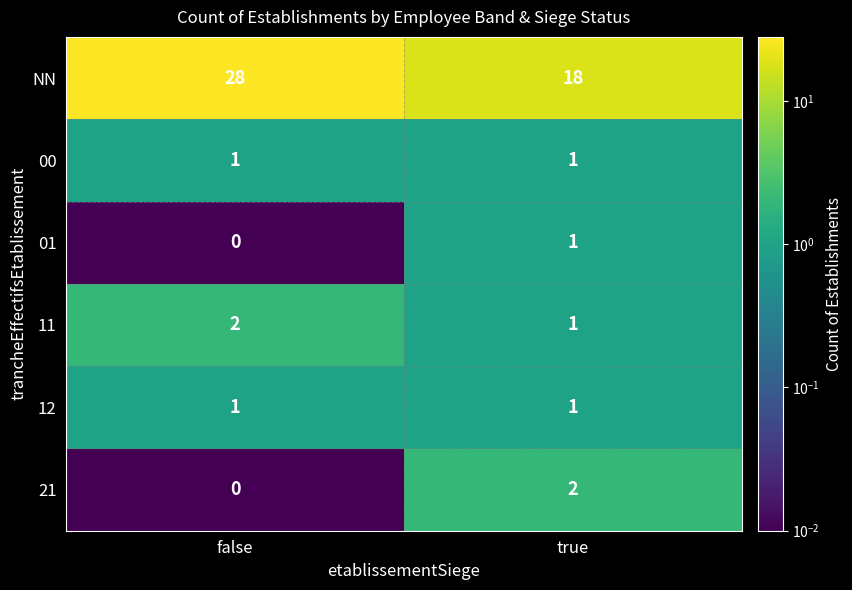

At how many categories does at least one series exceed 13?

2